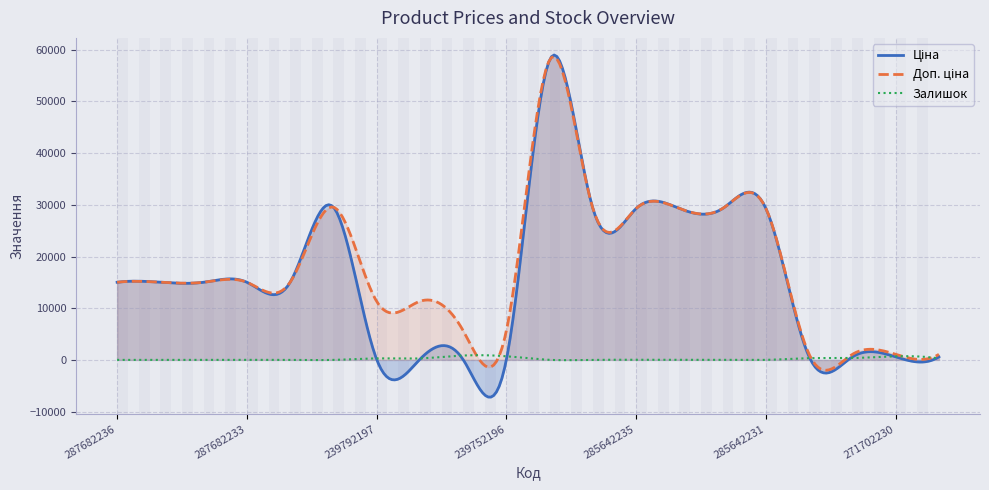

What is the sum of the Залишок values at 285642234 and 239752196?

703.0